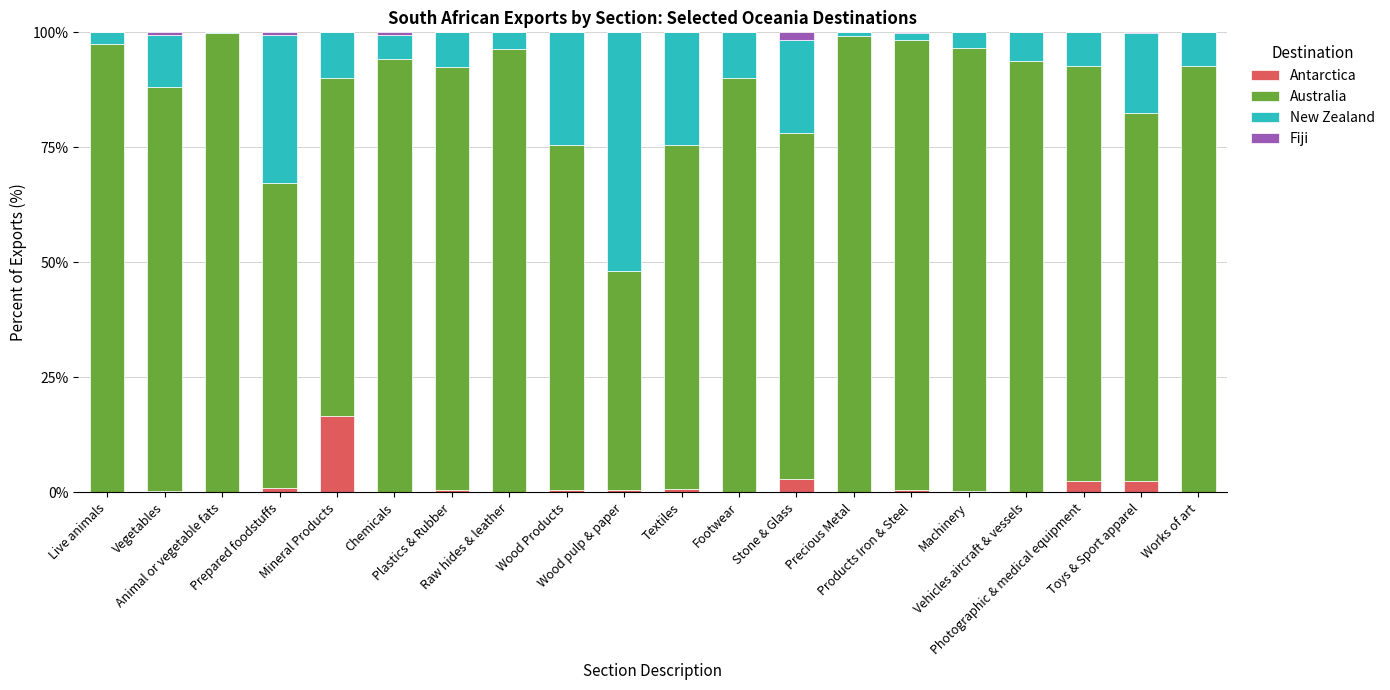

List the labels in order of Fiji value, largest first.

Stone & Glass, Prepared foodstuffs, Vegetables, Chemicals, Toys & Sport apparel, Products Iron & Steel, Raw hides & leather, Wood pulp & paper, Textiles, Machinery, Live animals, Animal or vegetable fats, Mineral Products, Plastics & Rubber, Wood Products, Footwear, Precious Metal, Vehicles aircraft & vessels, Photographic & medical equipment, Works of art